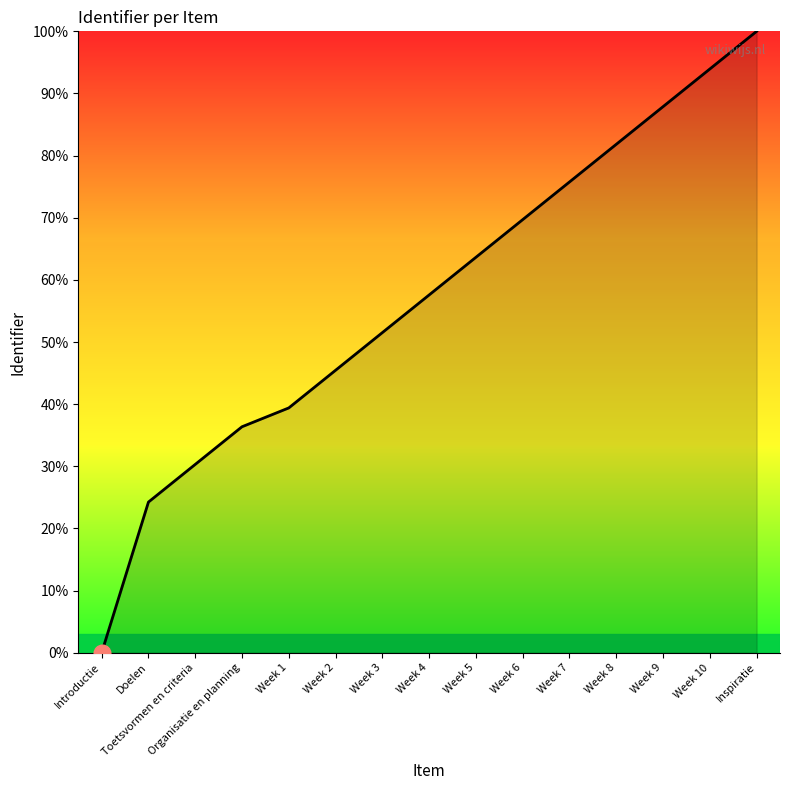

List the labels in order of value, largest first.

Inspiratie, Week 10, Week 9, Week 8, Week 7, Week 6, Week 5, Week 4, Week 3, Week 2, Week 1, Organisatie en planning, Toetsvormen en criteria, Doelen, Introductie